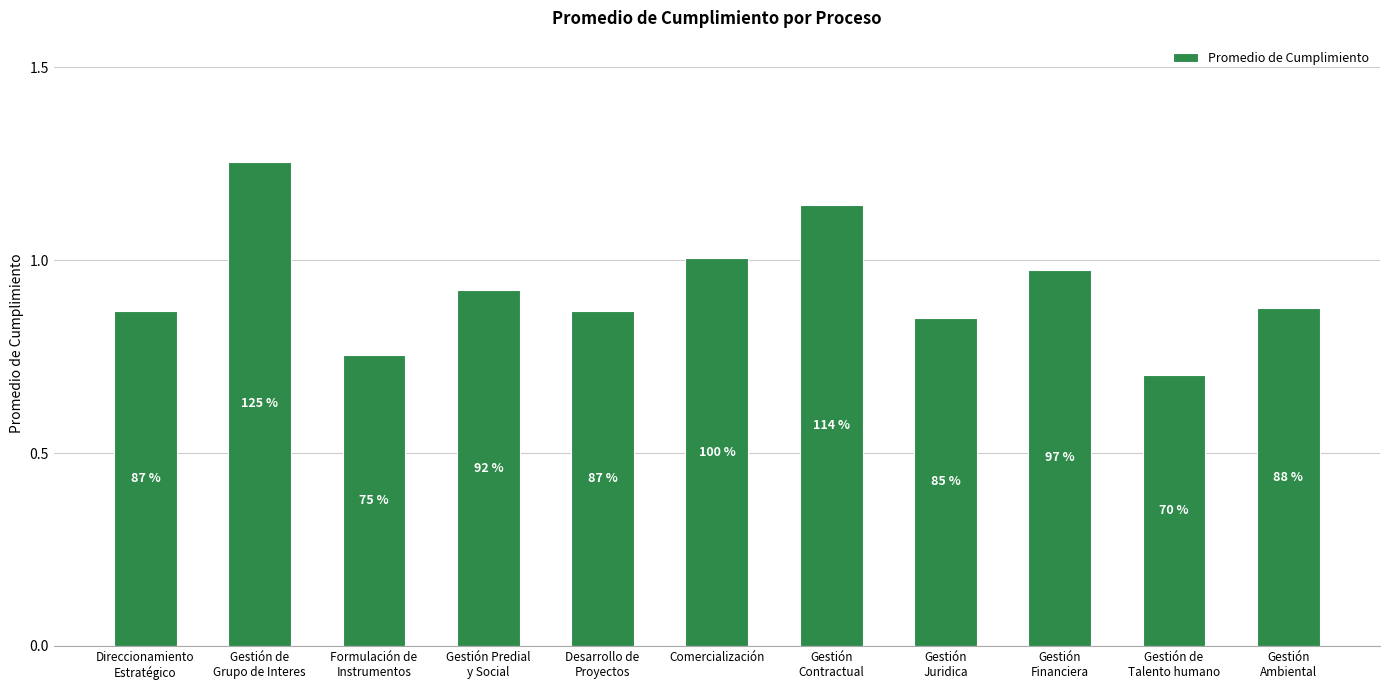

What is the minimum value shown in the chart?

0.7